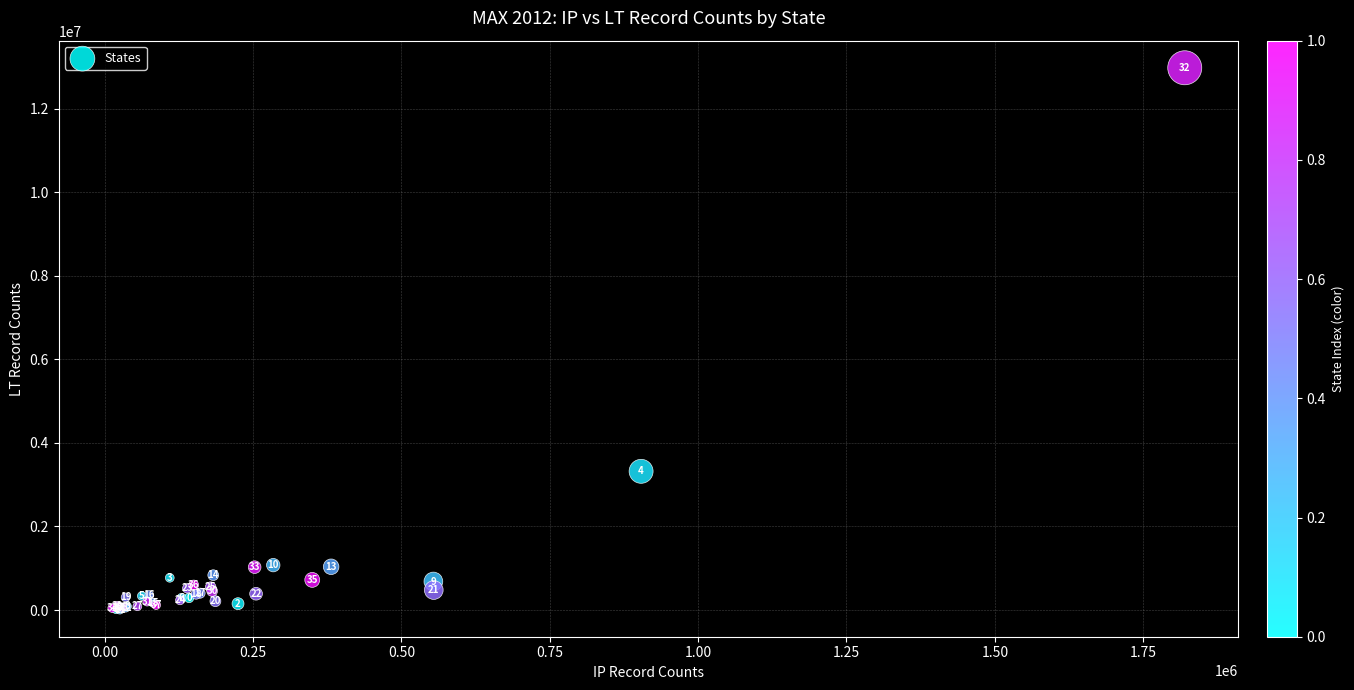

What Y value in the scatter plot is closest to 6497056?

3320968